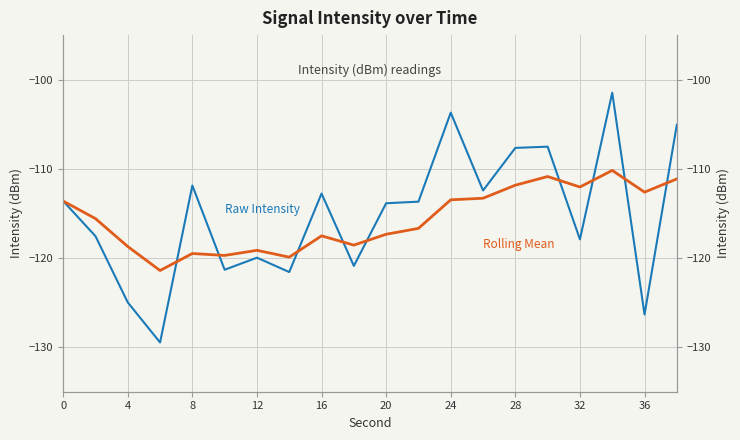

True or false: Rolling Mean has more than 0 interior local peaks.

True